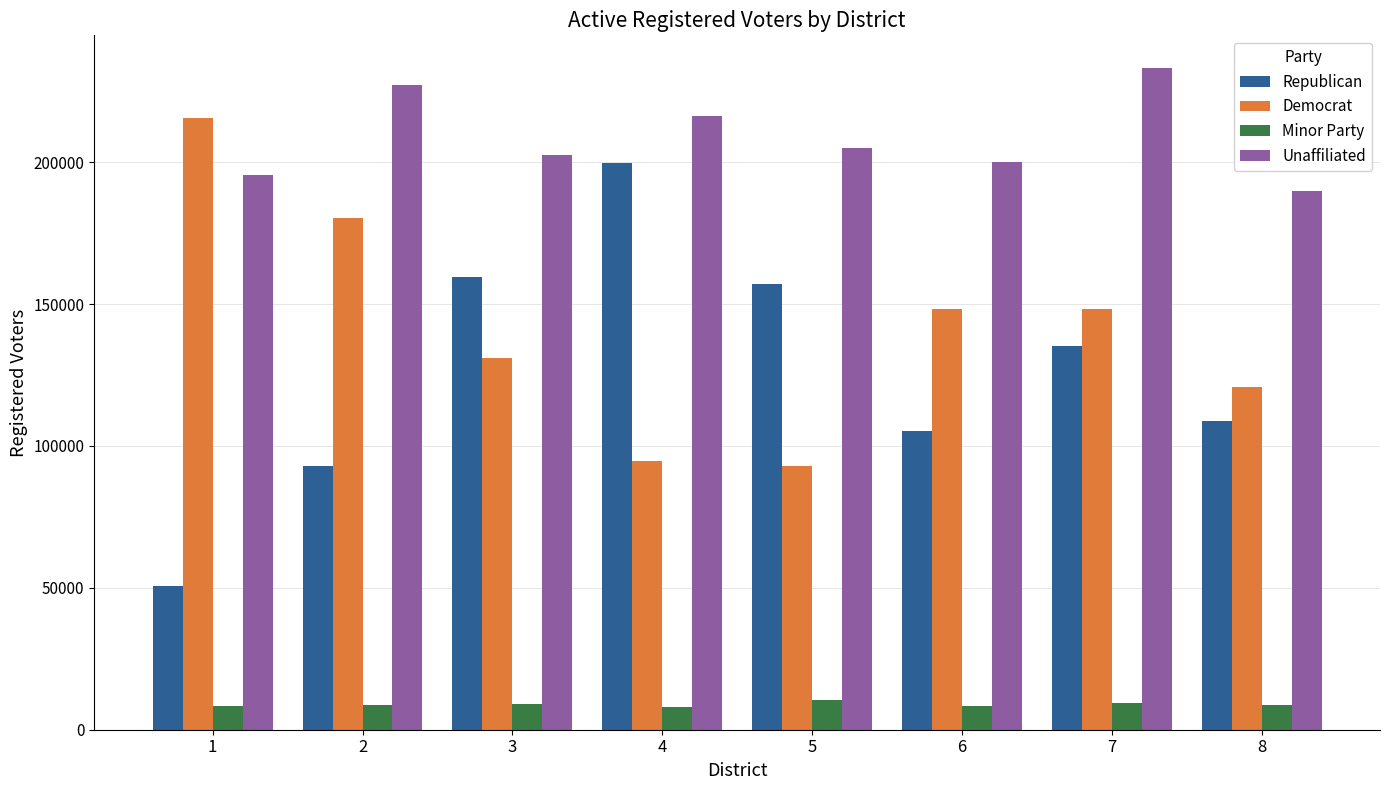

What is the minimum value for Unaffiliated?

189996.5